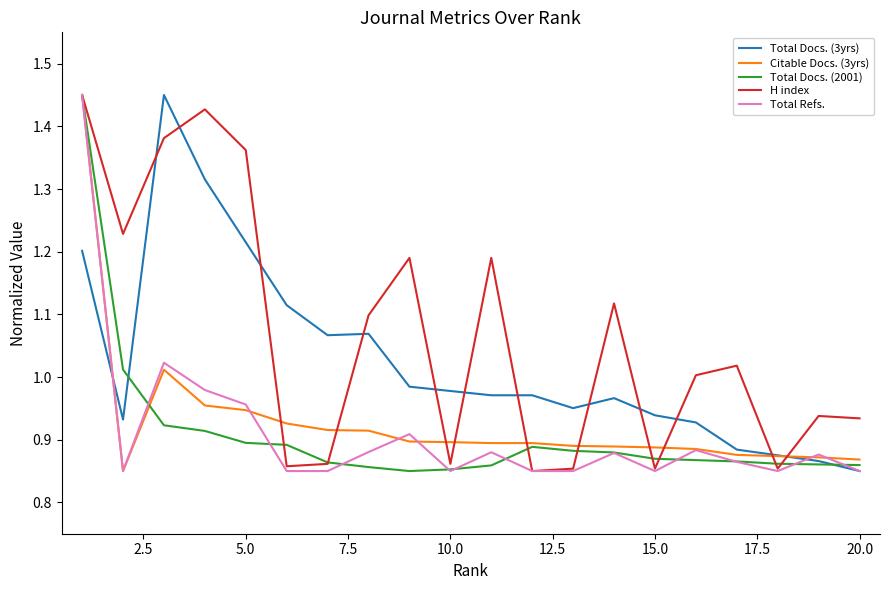

Which series has the largest total across all categories?

H index